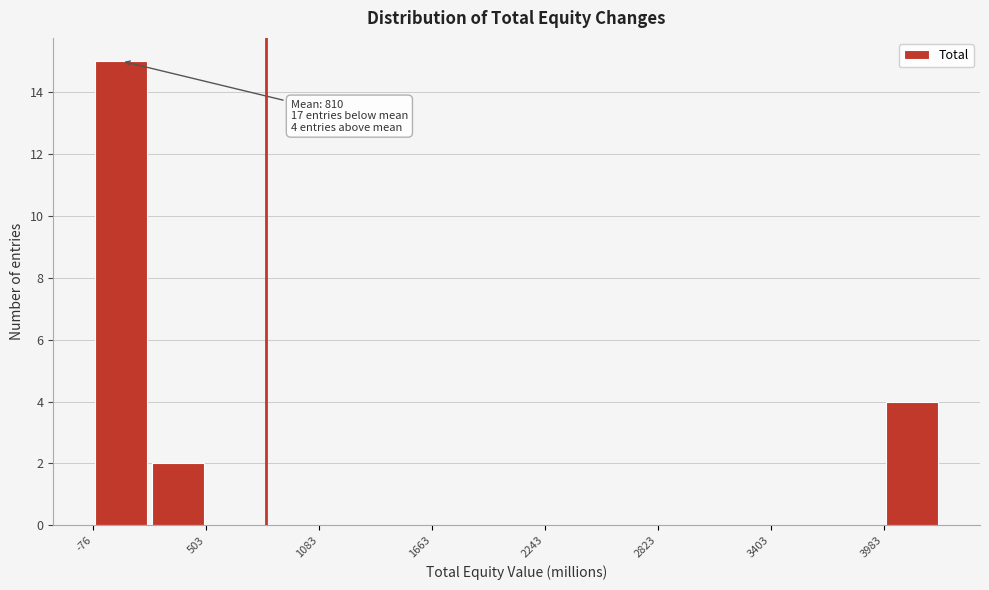

Around what value on the x-axis is the tallest bar? Give the approximate position of its centre, as read against the axis.

100